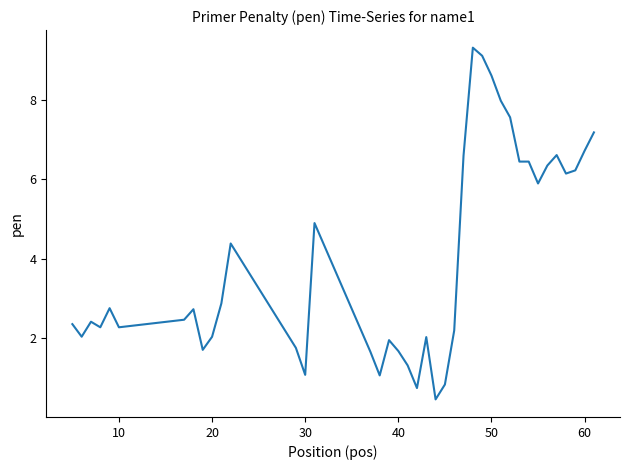

What is the difference between the maximum and minimum values?

8.8